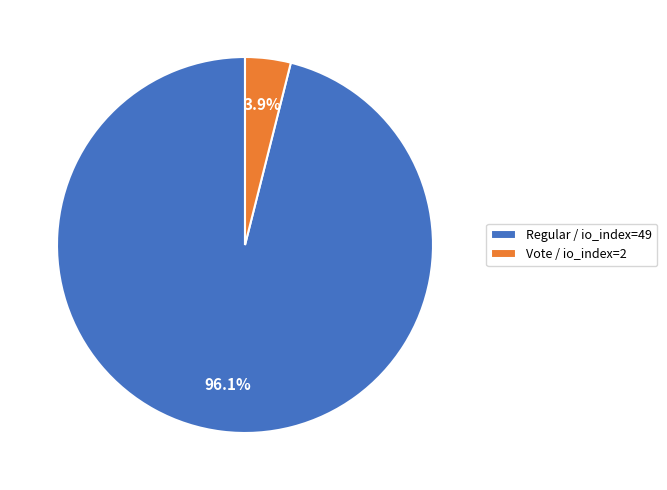

To the nearest percent, what percentage of the pie is Regular / io_index=49?

96%